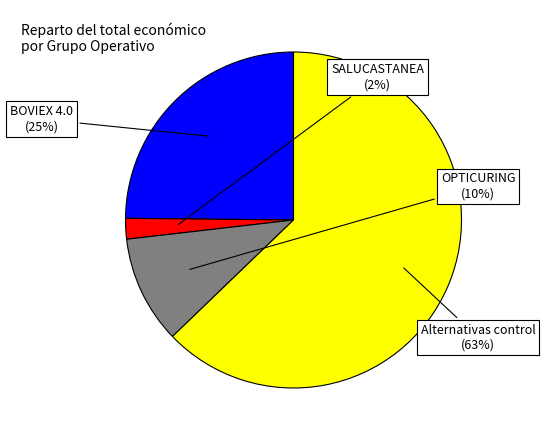

Is the sum of BOVIEX 4.0 and SALUCASTANEA greater than half?

No